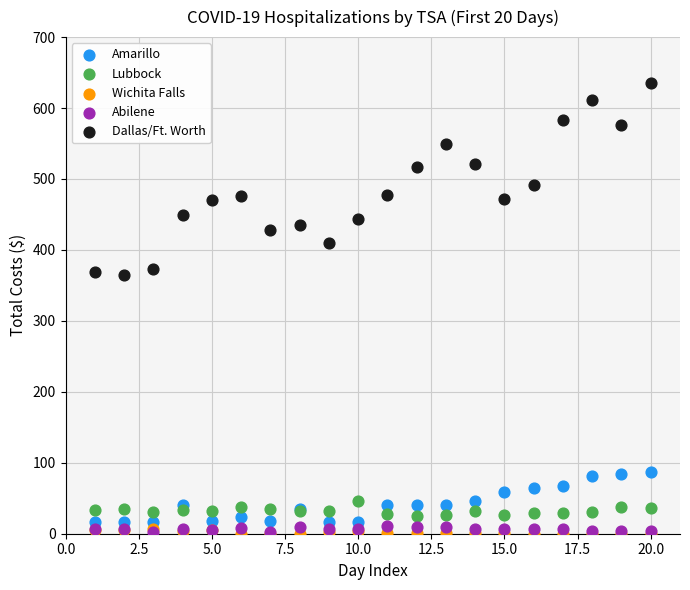

Which series has the largest Y range (max minus min)?

Dallas/Ft. Worth